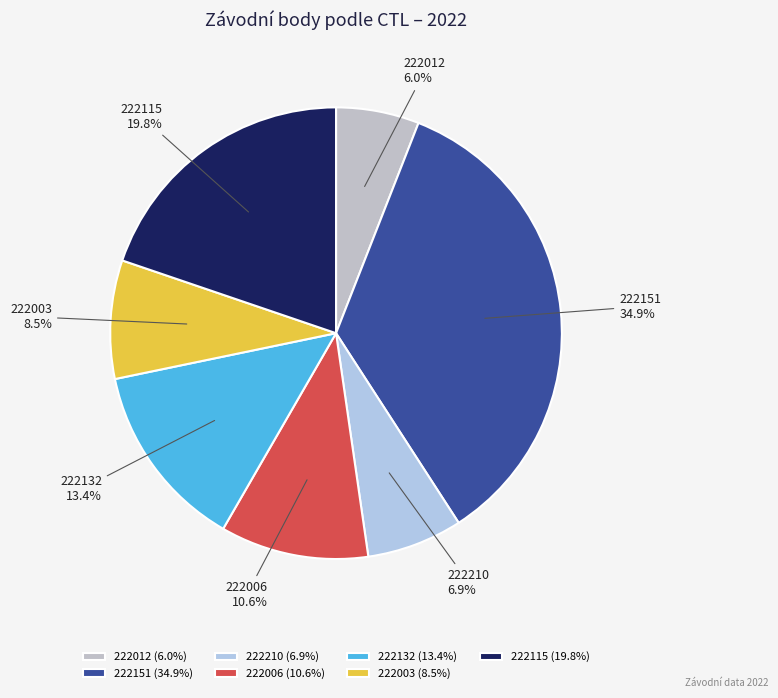

True or false: 222151 accounts for 35% of the total.

True